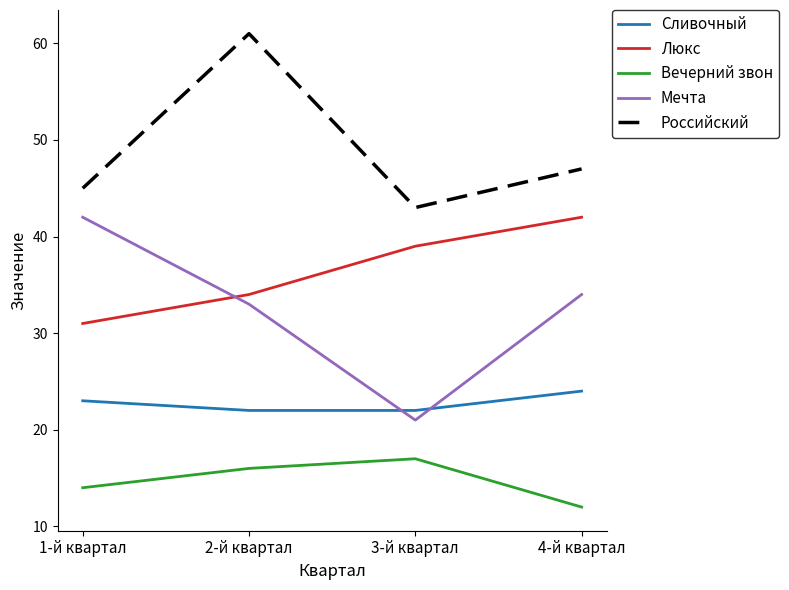

What is the average value of the Вечерний звон series?

15